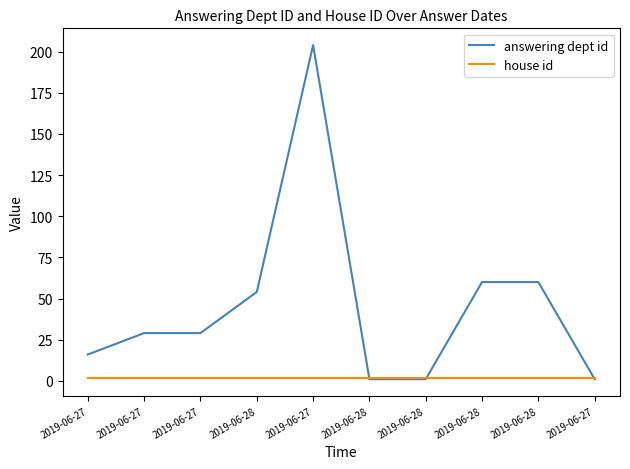

What is the difference between the highest and lowest values at 2019-06-27?

14